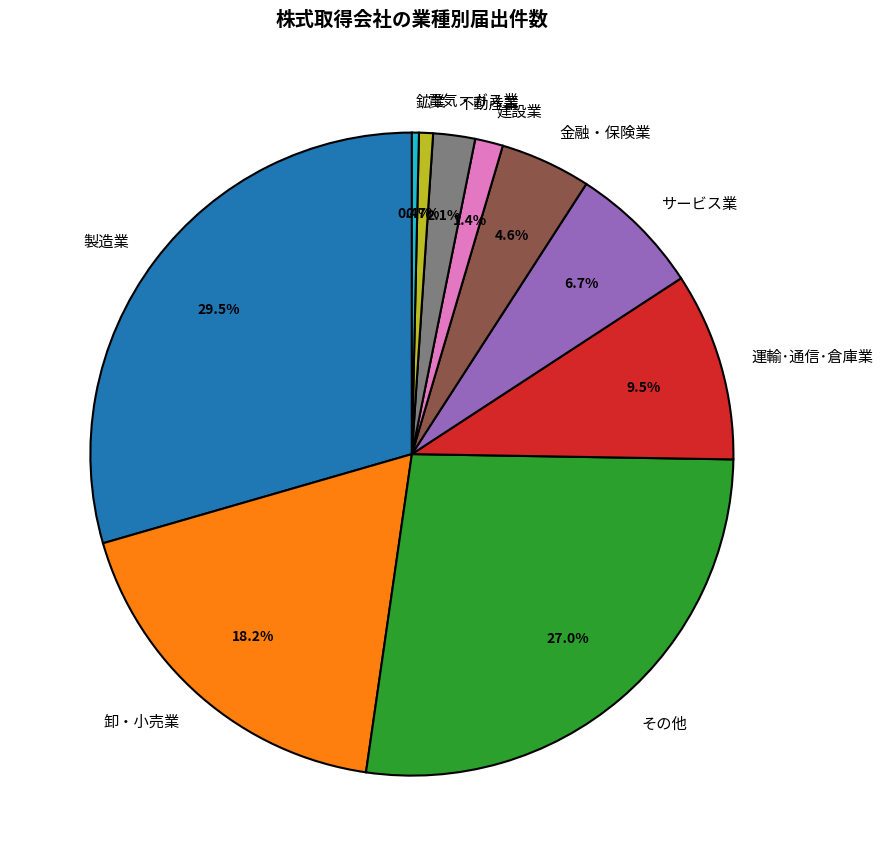

Which category has the biggest portion of the pie?

製造業